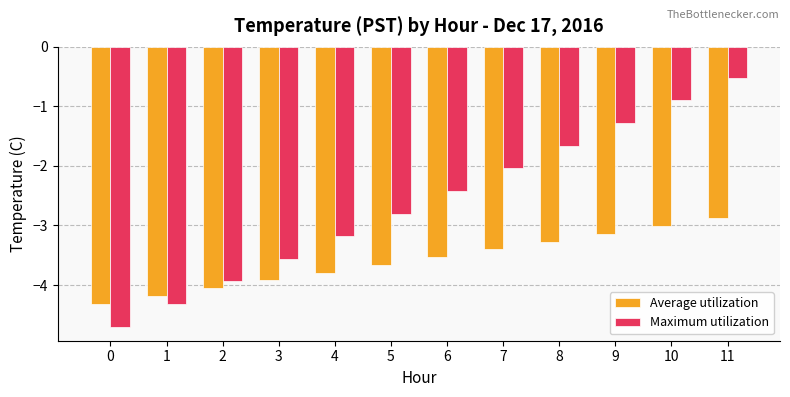

At which category is the sum across all series the highest?

11